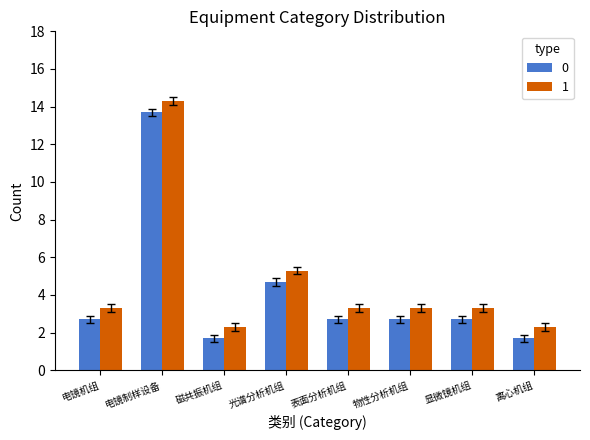

Reading left to right, what are all the values shown in this chart?

0: 2.7	13.7	1.7	4.7	2.7	2.7	2.7	1.7
1: 3.3	14.3	2.3	5.3	3.3	3.3	3.3	2.3